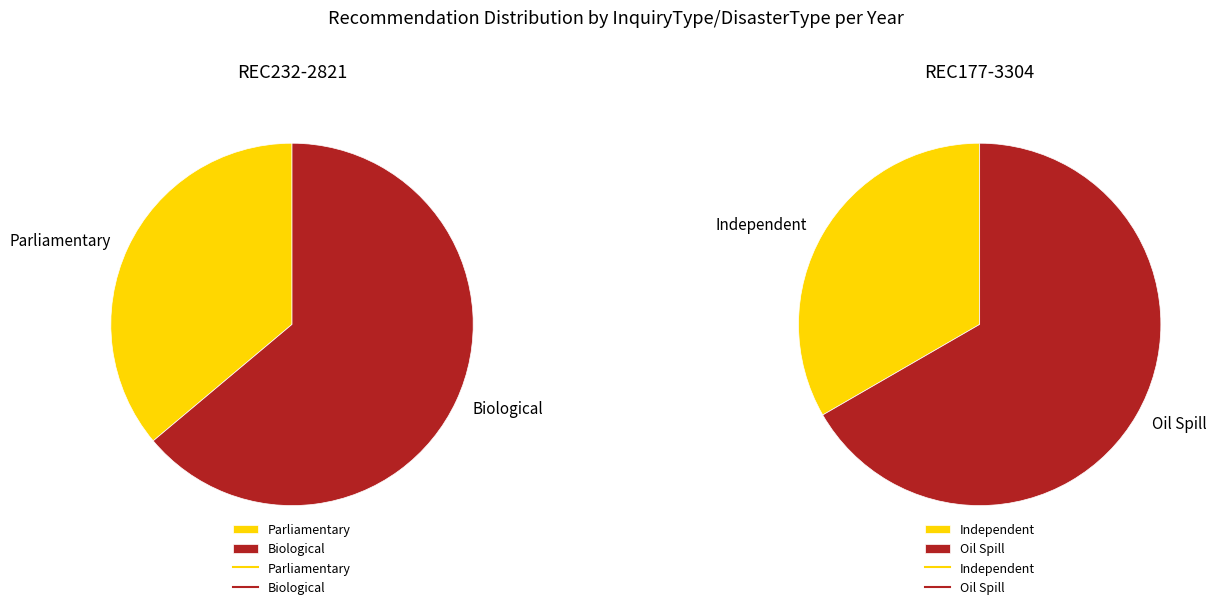

Is the sum of REC177-3304 and REC232-2821 greater than half?

Yes